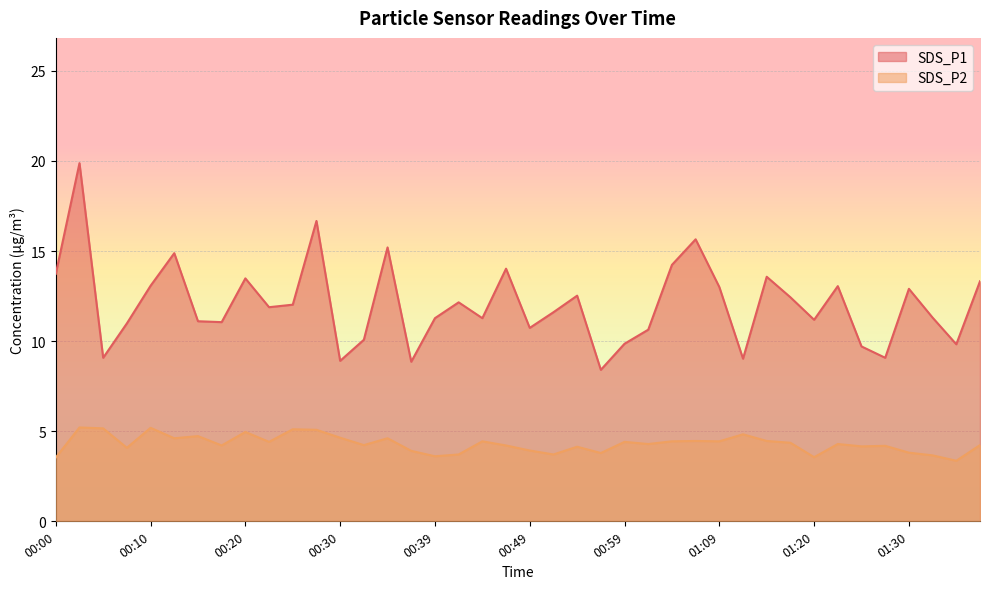

What is the difference between the second highest and minimum values in the SDS_P1 series?

8.3